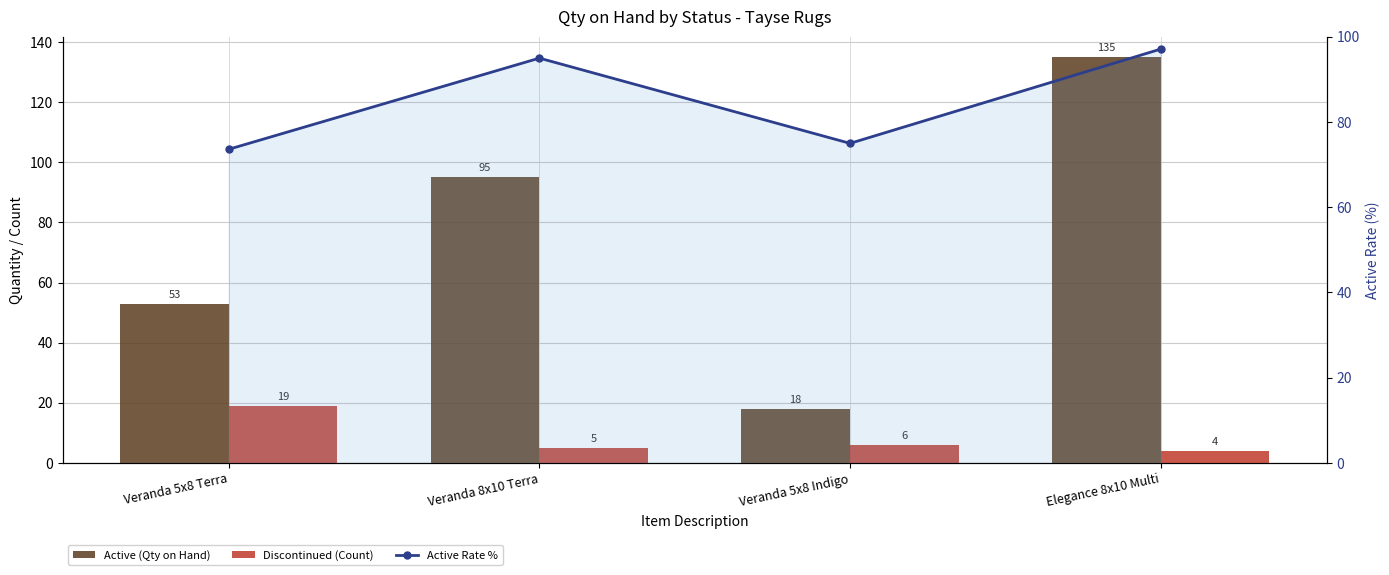

Reading left to right, what are all the values shown in this chart?

Active (Qty on Hand): Veranda 5x8 Terra=53.0	Veranda 8x10 Terra=95.0	Veranda 5x8 Indigo=18.0	Elegance 8x10 Multi=135.0
Discontinued (Count): Veranda 5x8 Terra=19.0	Veranda 8x10 Terra=5.0	Veranda 5x8 Indigo=6.0	Elegance 8x10 Multi=4.0
Active Rate %: Veranda 5x8 Terra=73.6	Veranda 8x10 Terra=95.0	Veranda 5x8 Indigo=75.0	Elegance 8x10 Multi=97.1